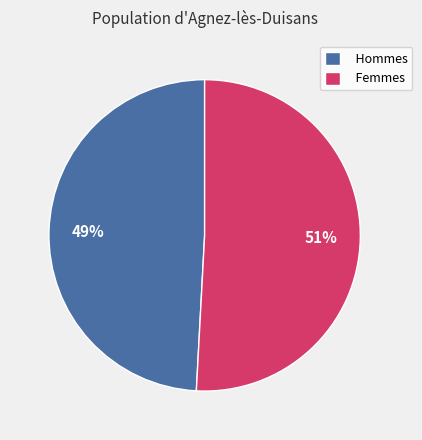

True or false: Hommes accounts for 49% of the total.

True